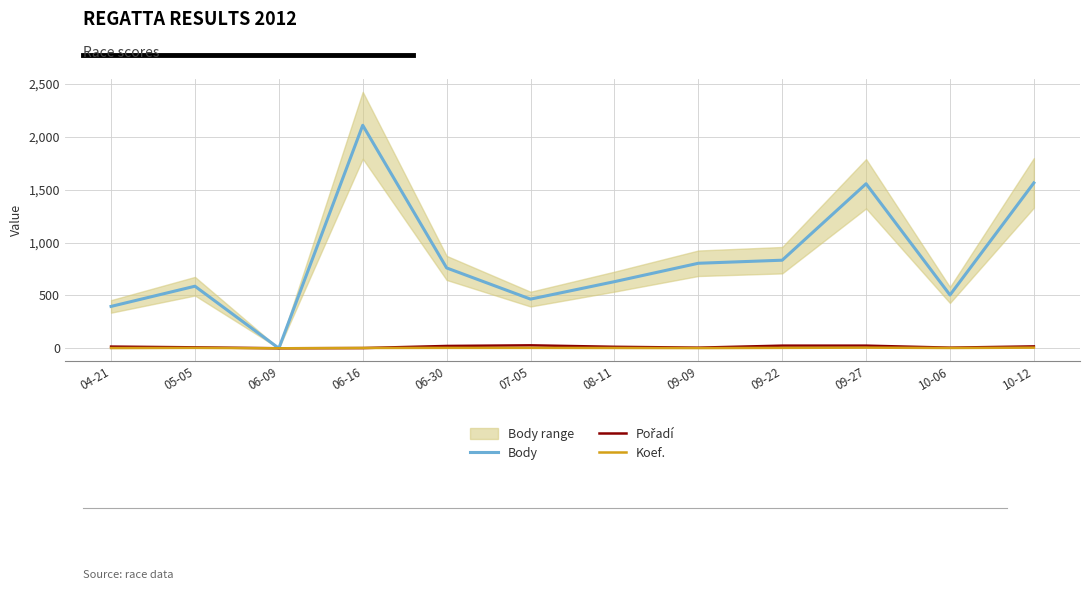

True or false: Body and Koef. cross at least once.

False